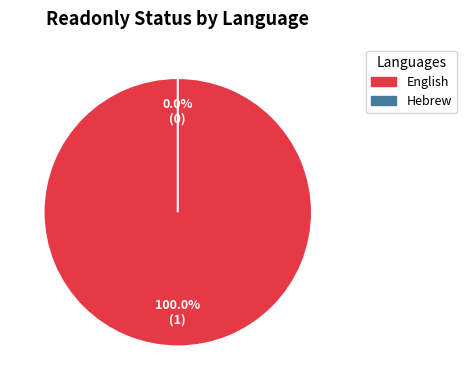

True or false: English accounts for 100% of the total.

True